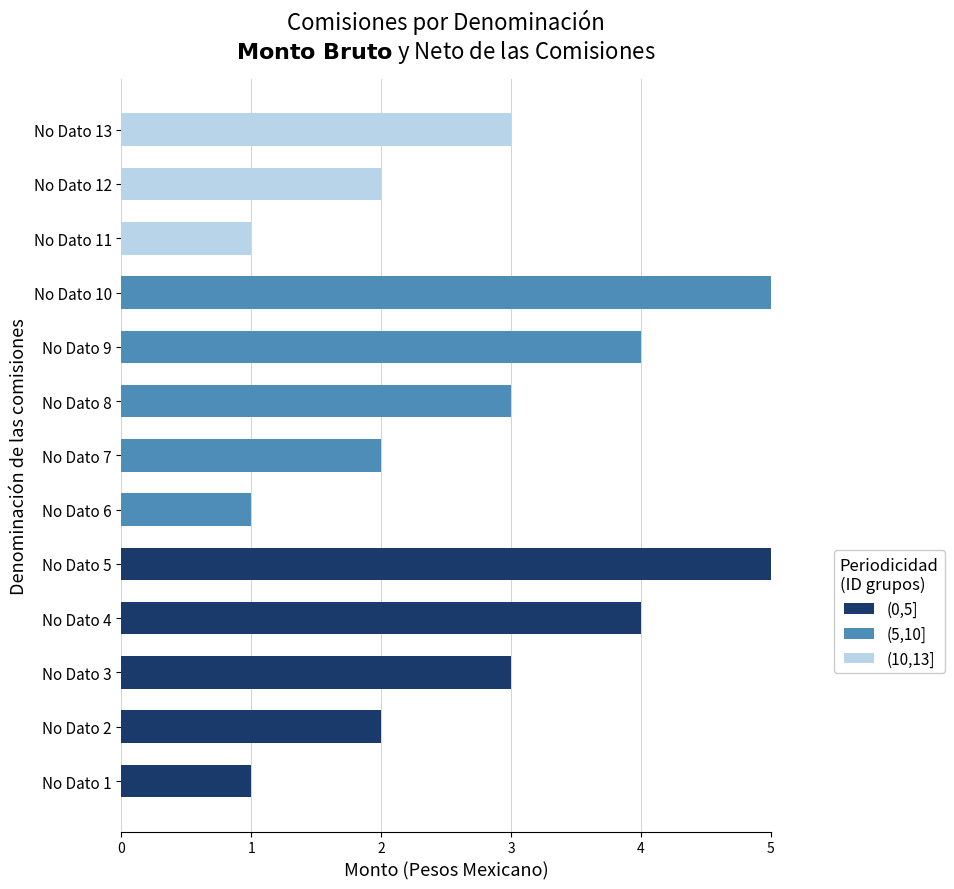

What is the average value of the (0,5] series?

1